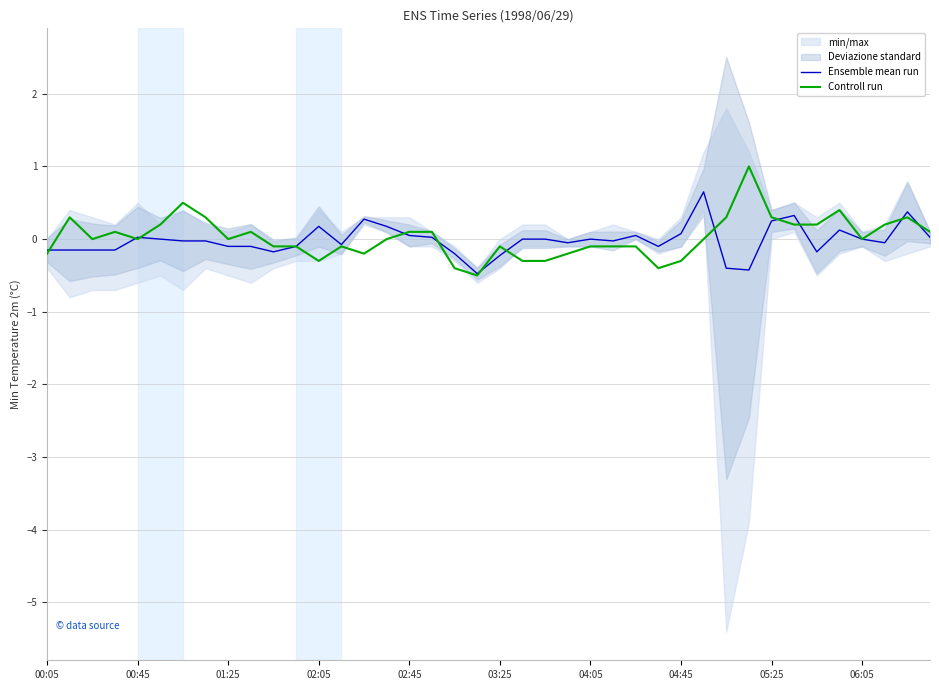

Which series ends up on top after the final intersection of Ensemble mean run and Controll run?

Controll run